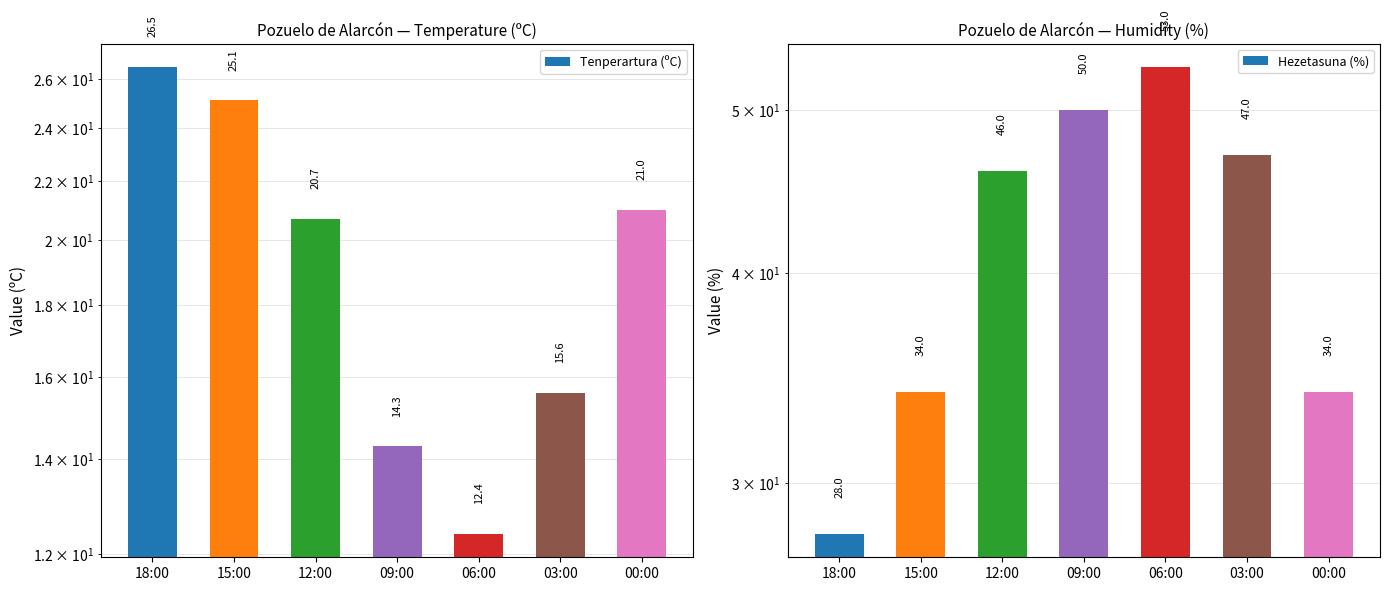

The Hezetasuna (%) series shows 50.0 at 09:00. True or false?

True